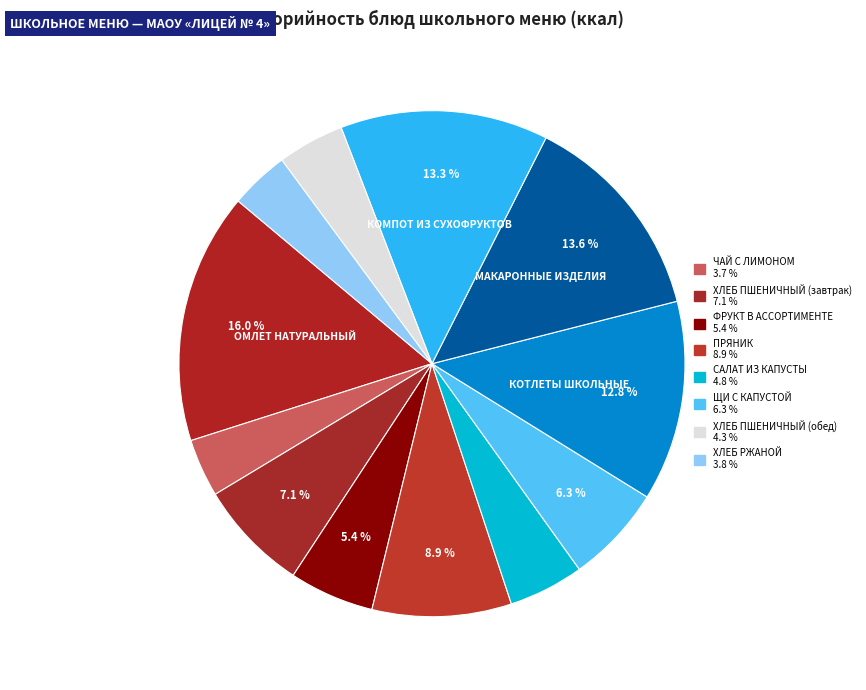

To the nearest percent, what is the difference between the largest and smallest slice percentages?

12%